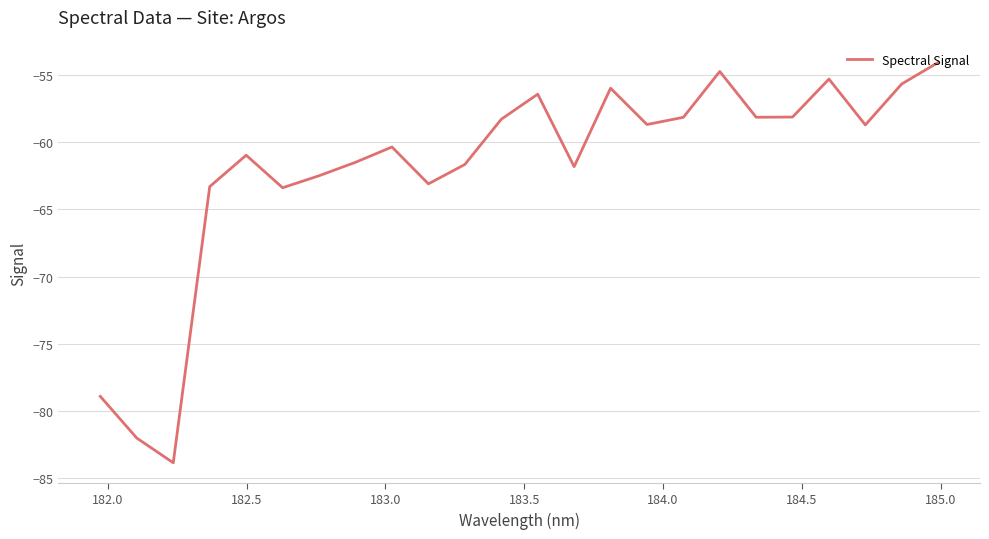

What is the greatest value displayed?

-54.1